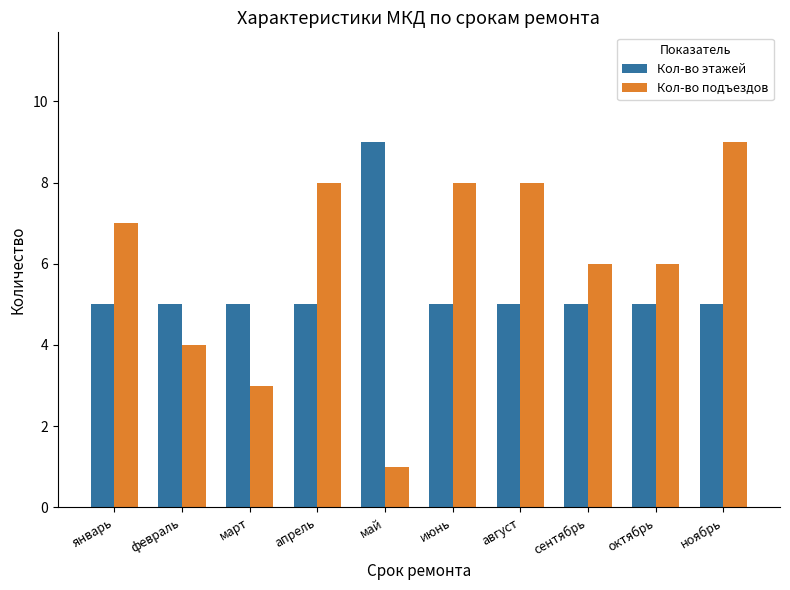

At which category is the sum across all series the highest?

ноябрь